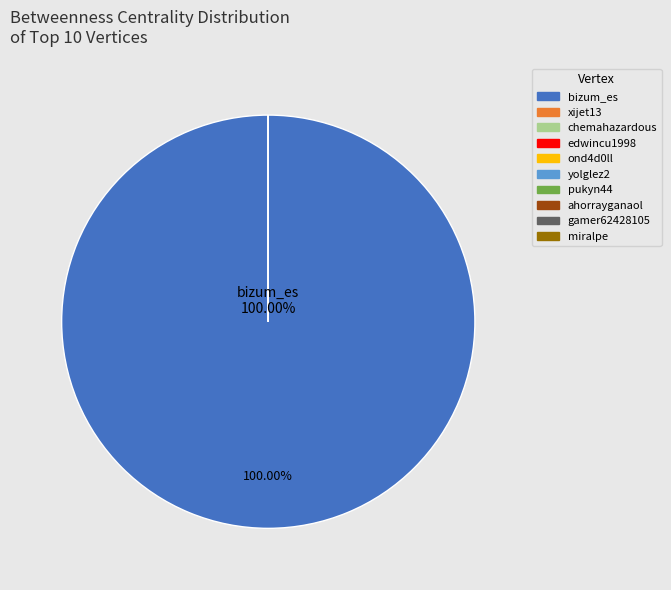

Combined, do edwincu1998 and miralpe account for over 50%?

No